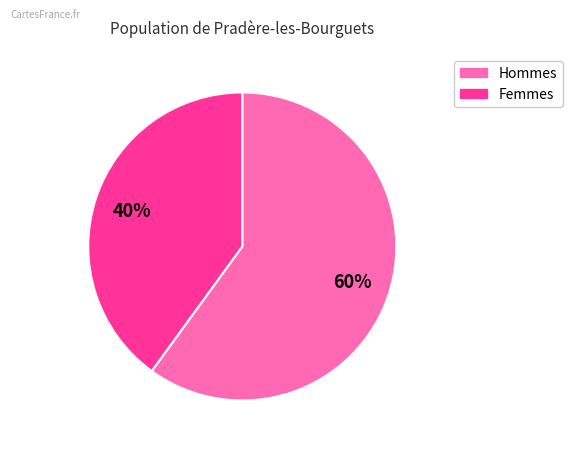

Does any single category account for the majority?

Yes